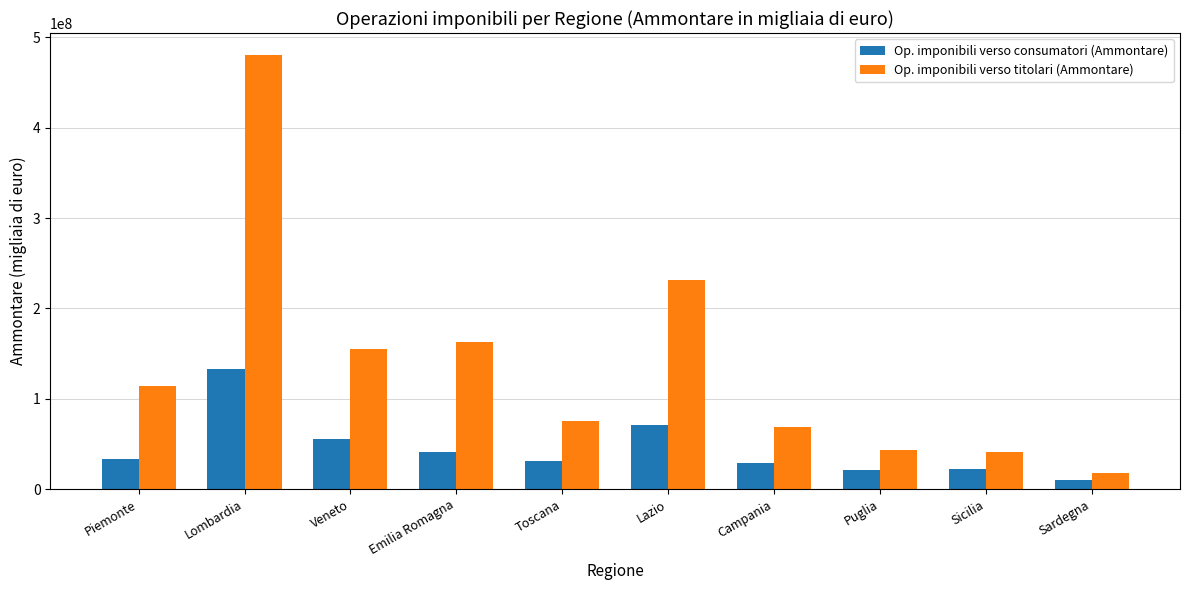

List the series in order of their peak value, highest first.

Op. imponibili verso titolari (Ammontare), Op. imponibili verso consumatori (Ammontare)